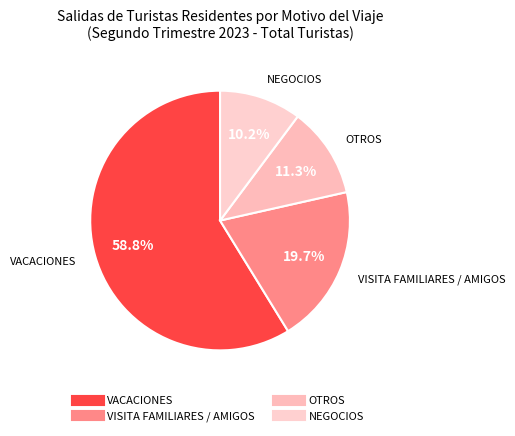

How many slices are in this pie chart?

4